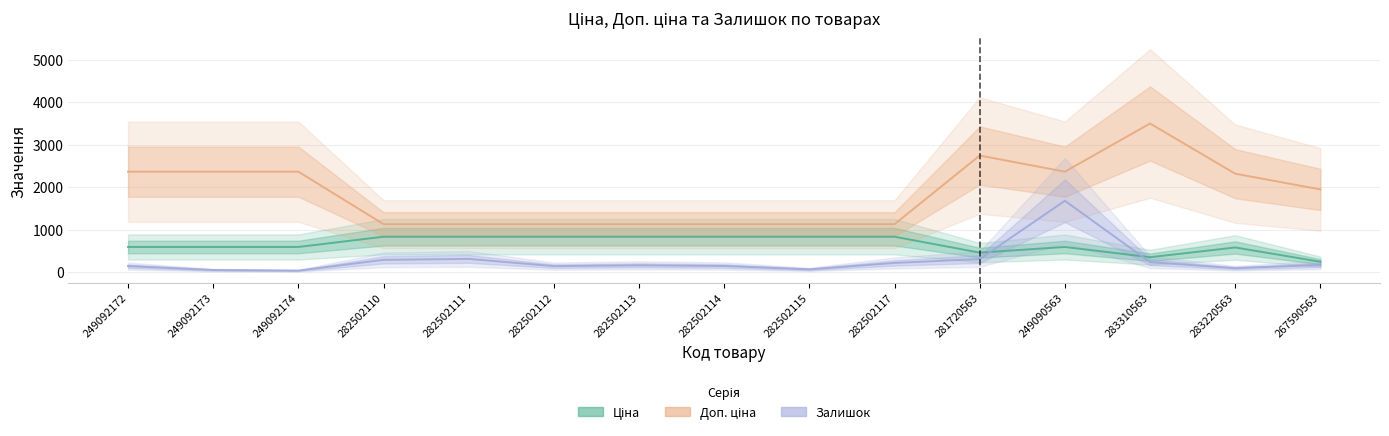

What is the highest value of the Ціна series?

832.4